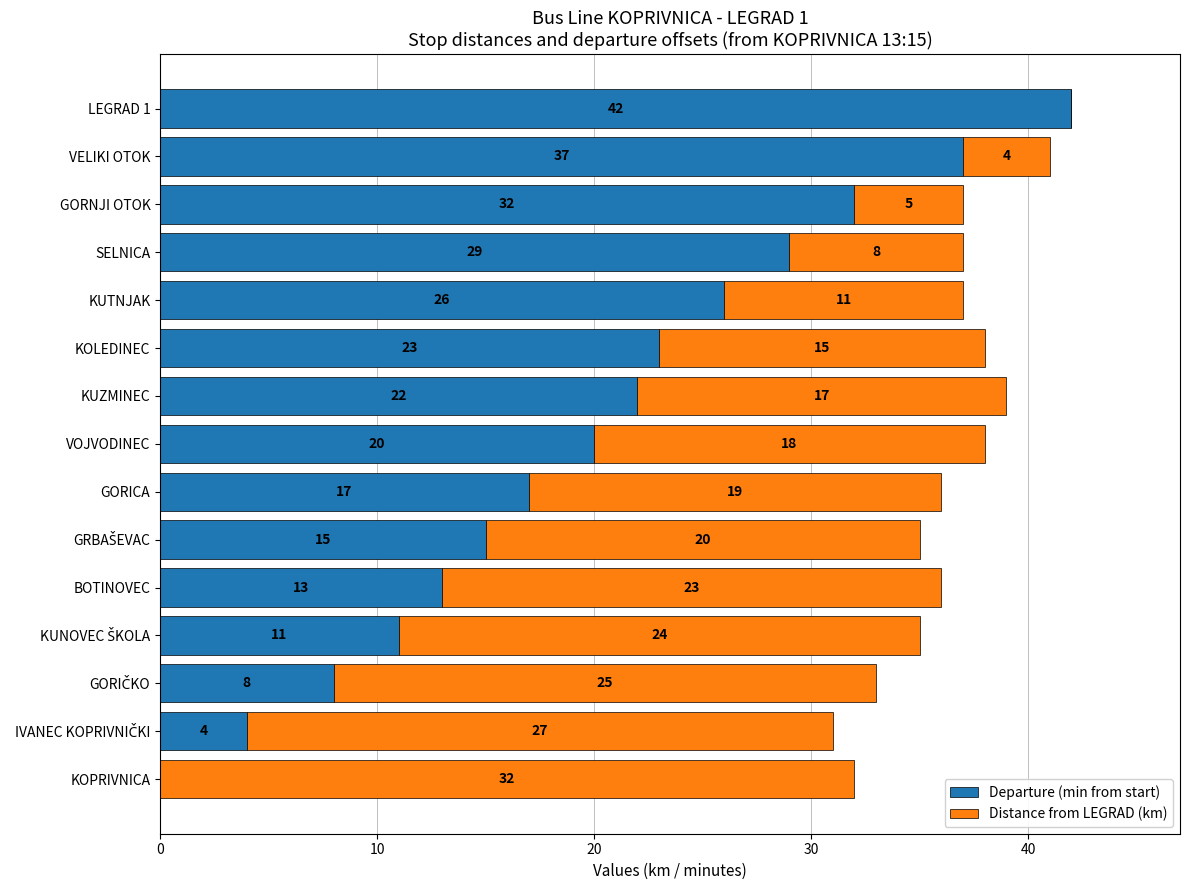

How many positive values does the Departure (min from start) series have?

14